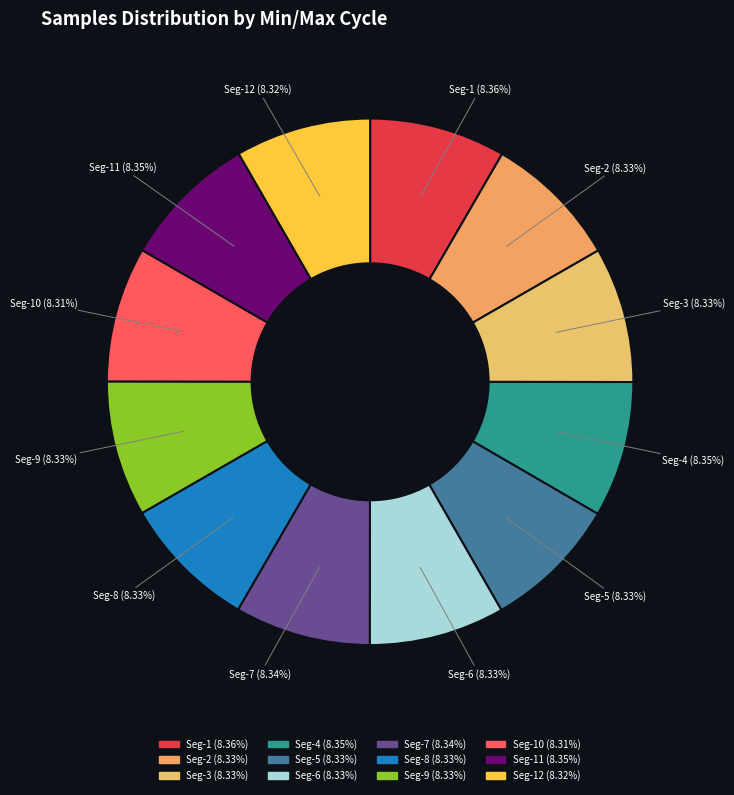

How many slices are in this pie chart?

12